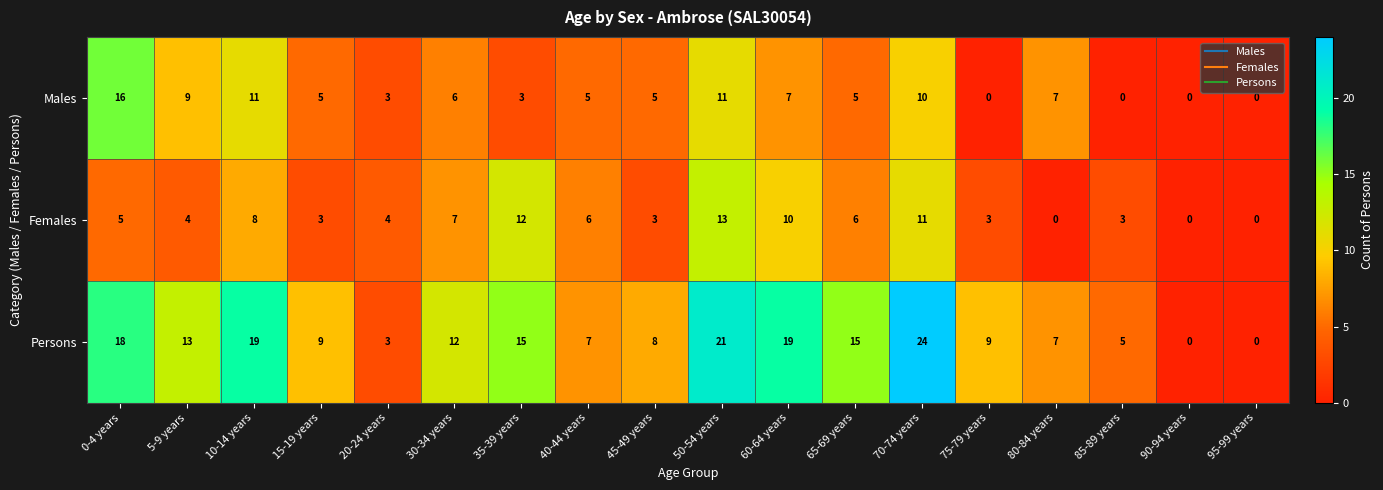

Is the value of Males at 95-99 years greater than the value of Persons at 0-4 years?

No